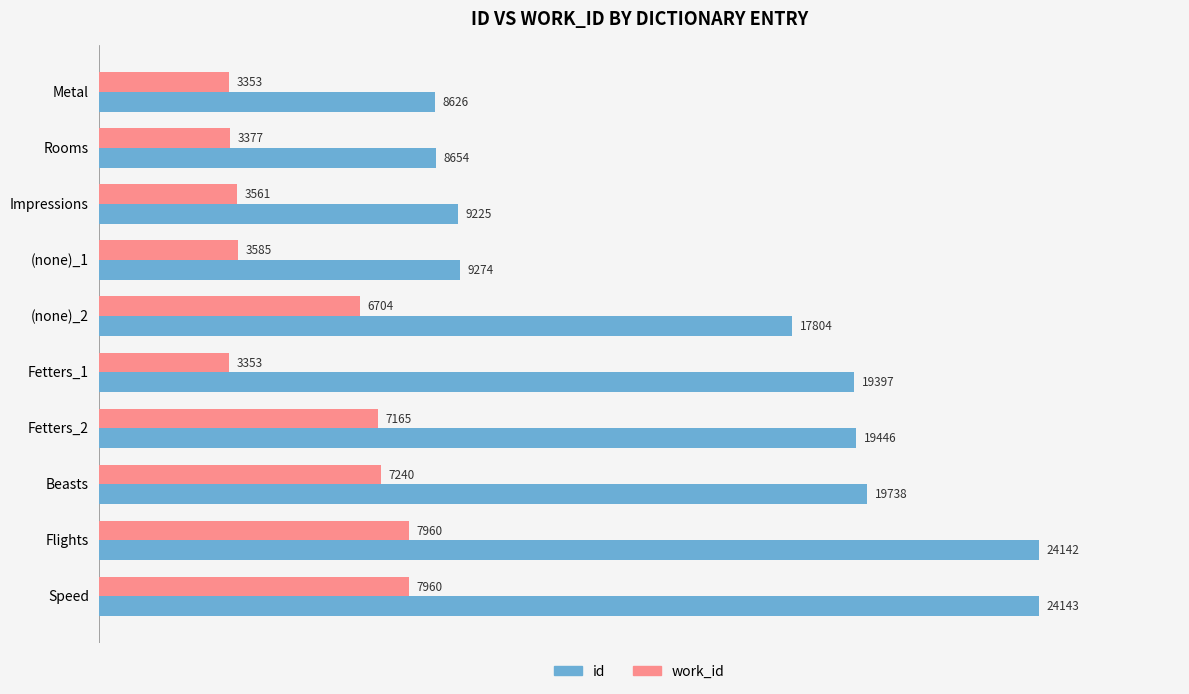

Which series has the widest spread of values?

id